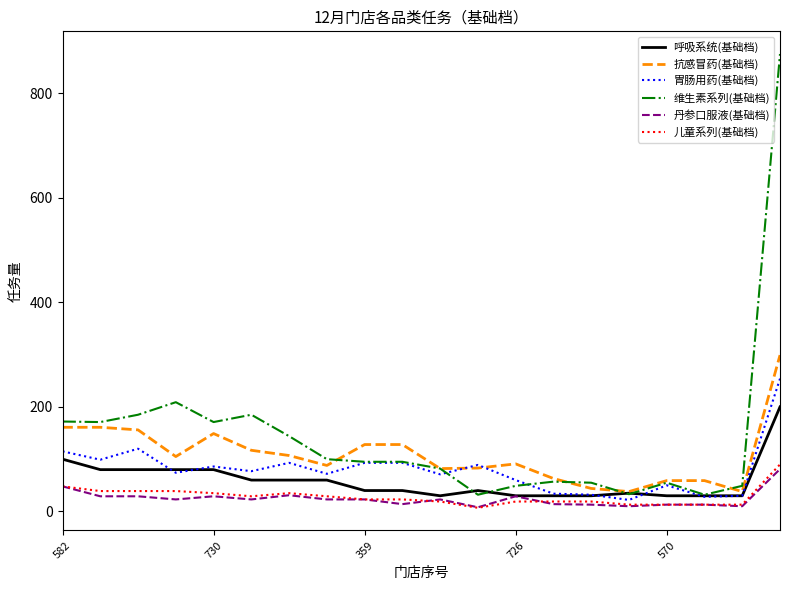

What is the maximum value shown in the chart?

875